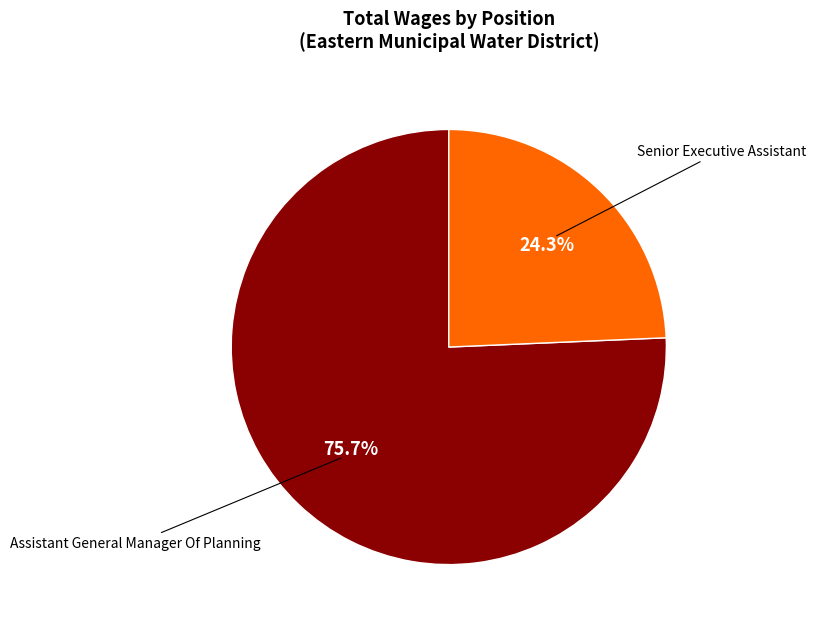

How many segments does this pie chart have?

2